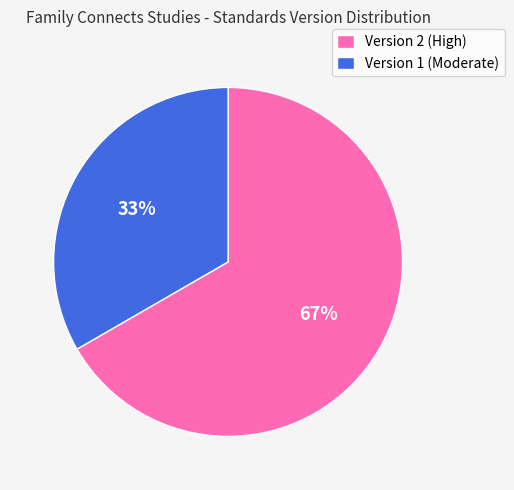

What is the smallest slice in the pie chart?

Version 1 (Moderate)